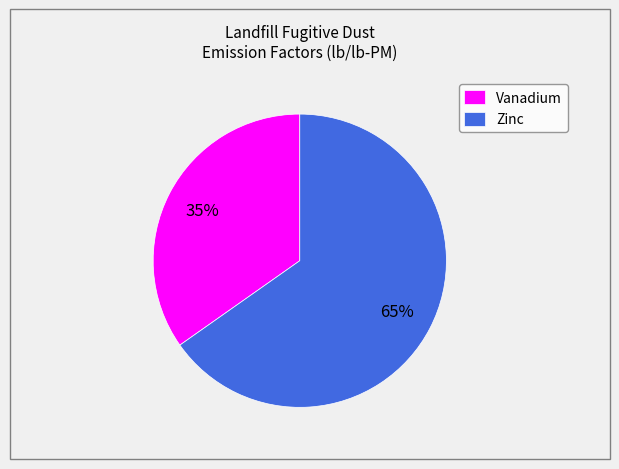

Which has a higher value, Zinc or Vanadium?

Zinc